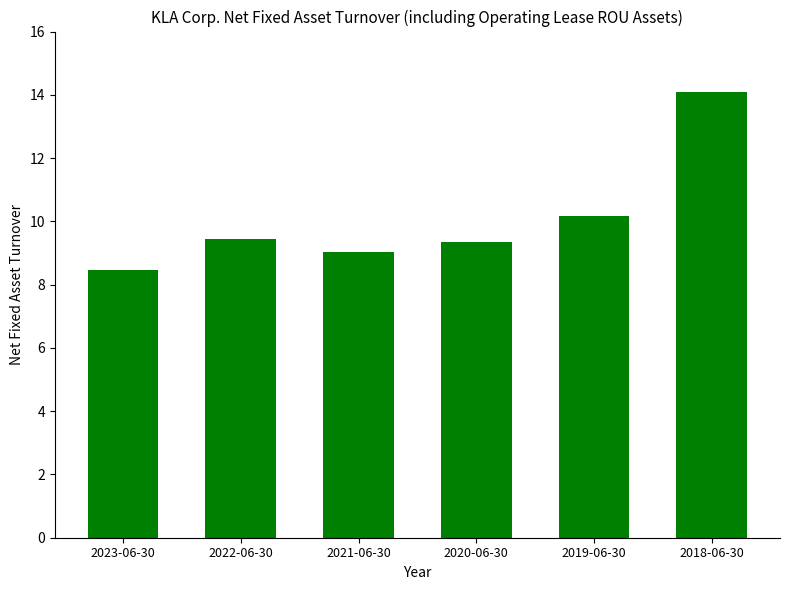

What is the greatest value displayed?

14.1